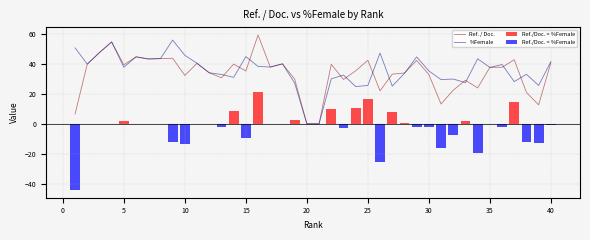

Rank the categories by Ref. / Doc. value from highest to lowest.

16, 4, 3, 6, 9, 8, 7, 37, 25, 29, 40, 11, 18, 14, 2, 22, 5, 17, 36, 35, 24, 15, 12, 28, 27, 30, 10, 13, 19, 23, 33, 34, 32, 26, 38, 31, 39, 1, 20, 21